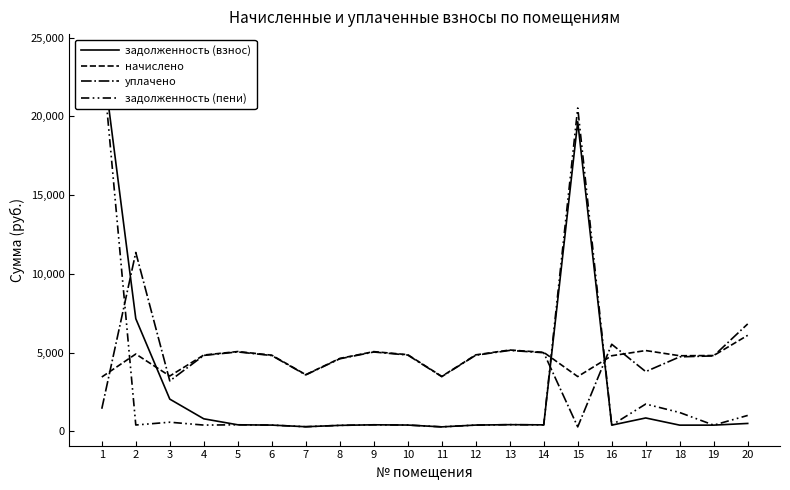

Does the chart display data point markers on the line(s)?

No